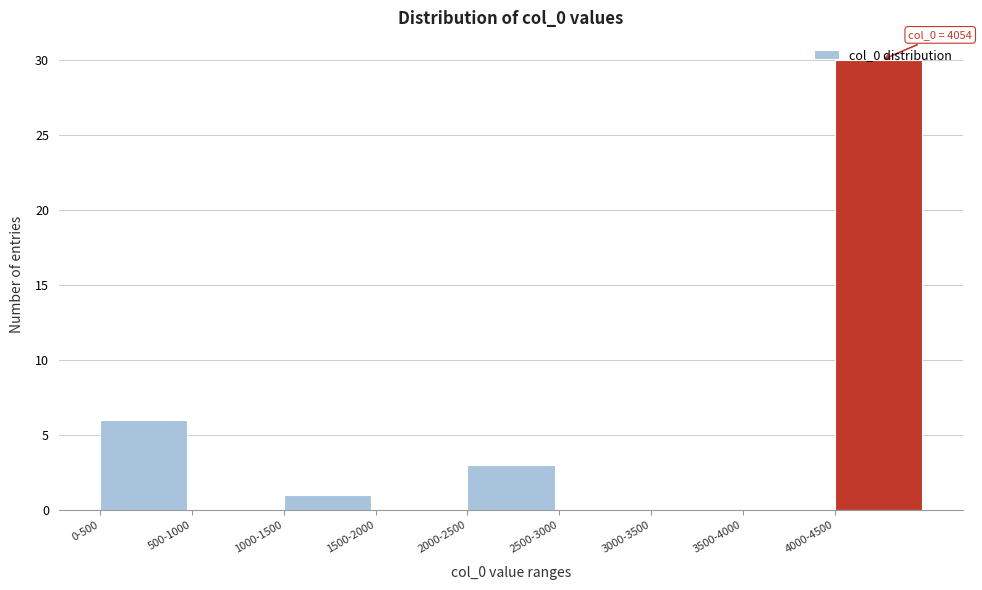

Which has a higher value, 0-500 or 1000-1500?

0-500